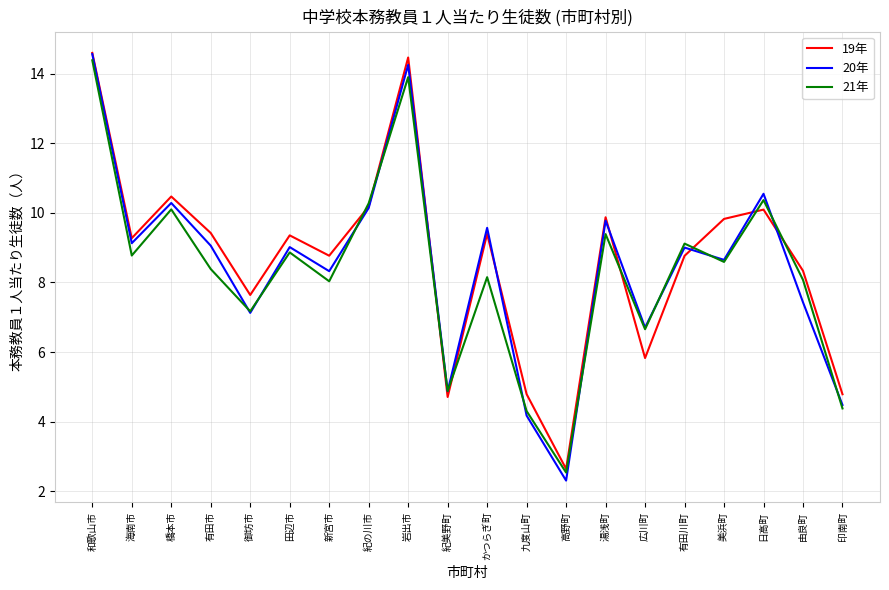

At how many categories does at least one series exceed 3?

19